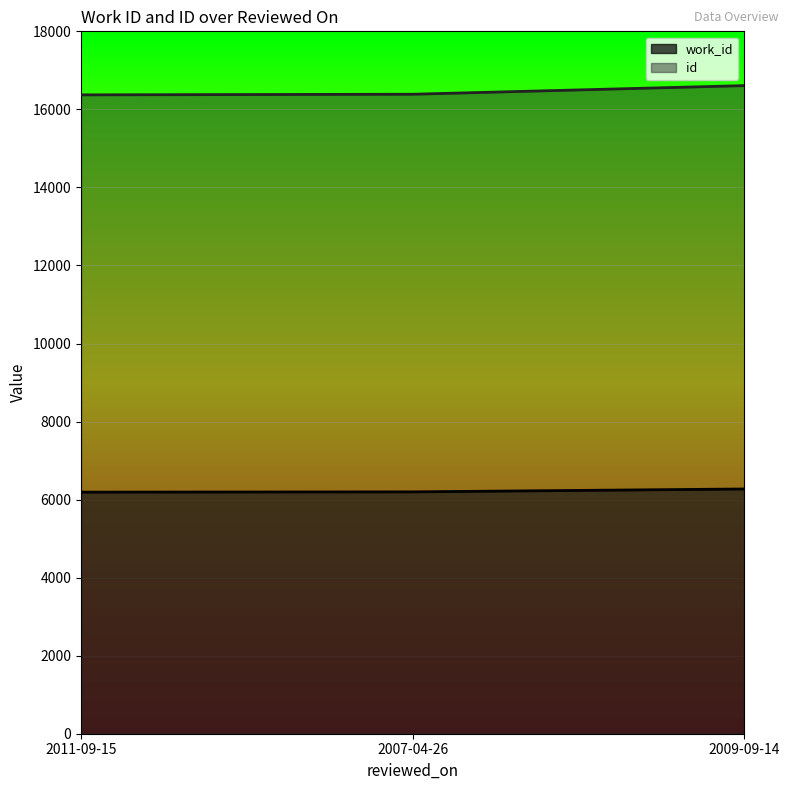

Which category has the lowest value across all series?

2011-09-15